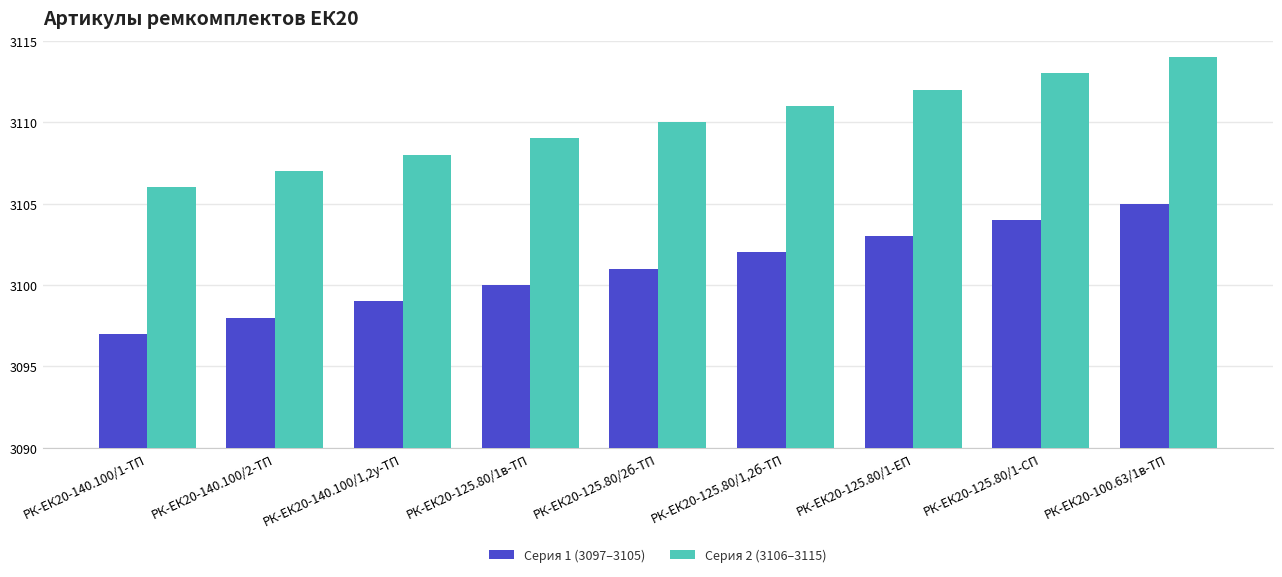

True or false: Серия 2 (3106–3115) has a value of 3114 at РК-ЕК20-100.63/1в-ТП.

True